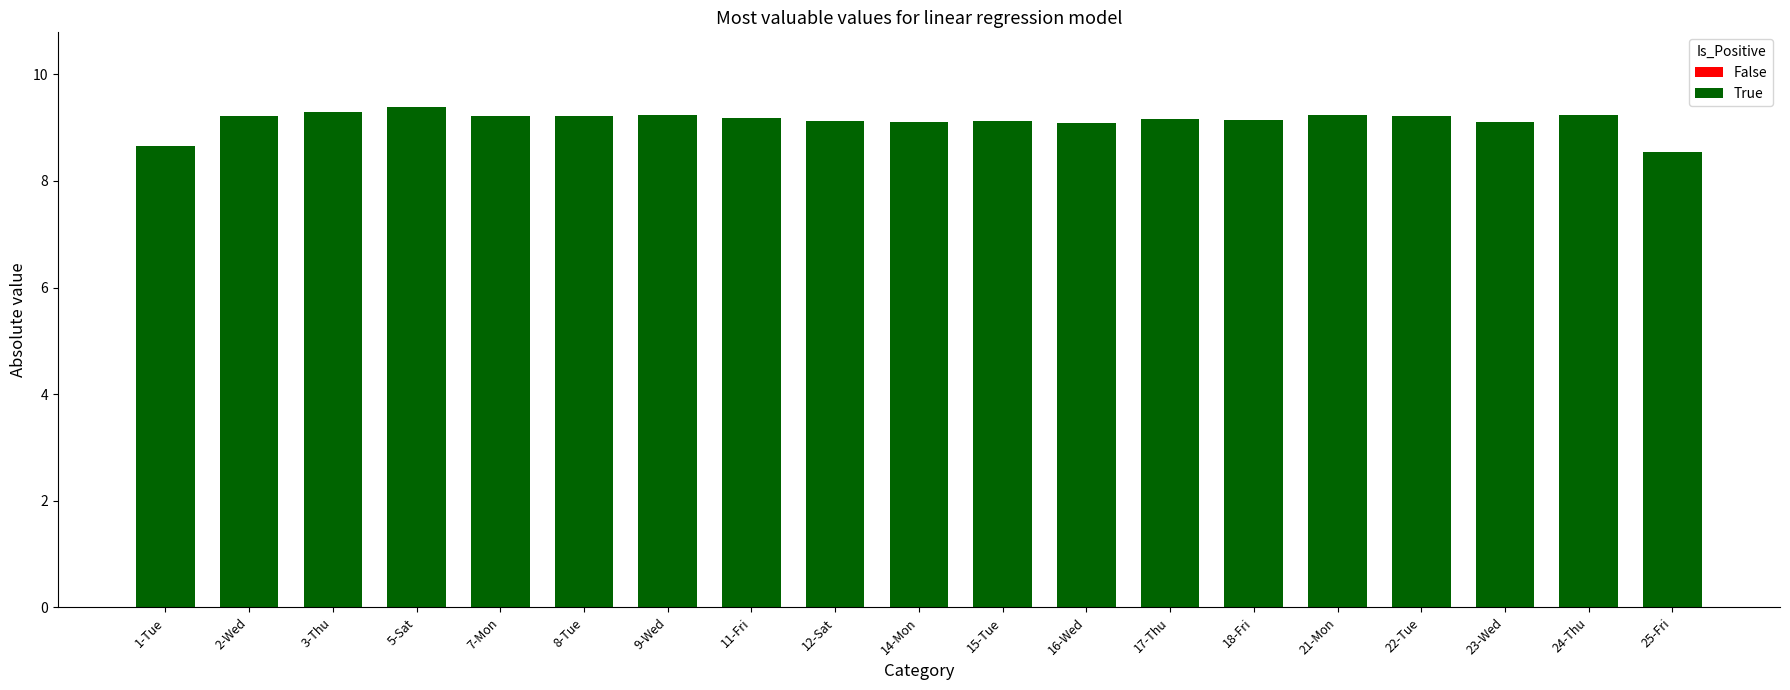

How many values are below 9?

2